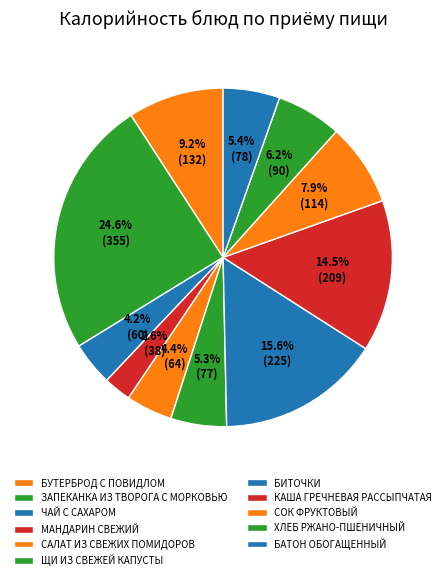

To the nearest percent, what is the difference between the largest and smallest slice percentages?

22%